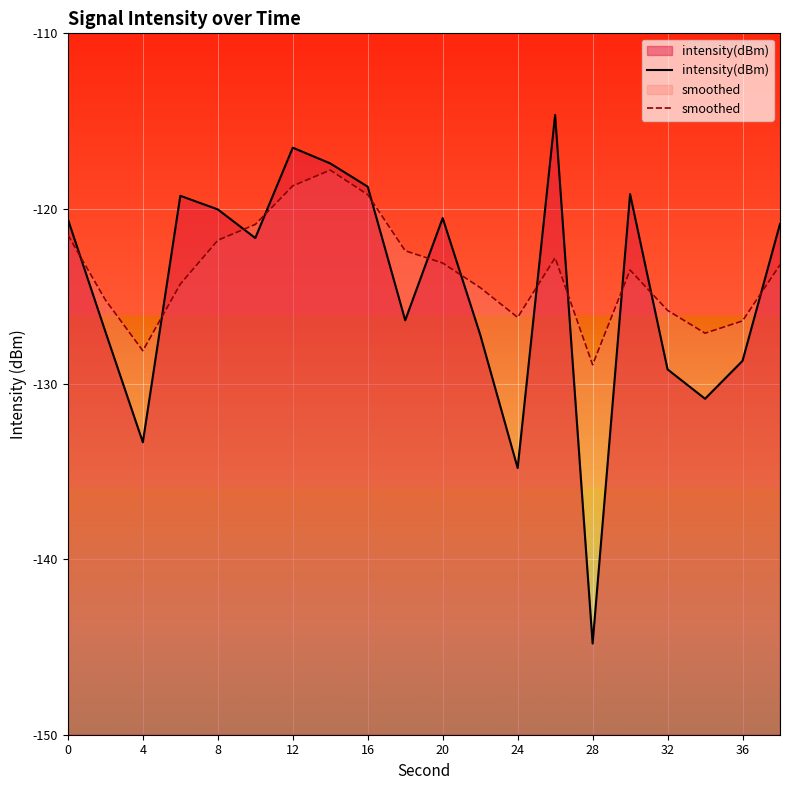

What is the lowest value of the intensity(dBm) series?

-144.8